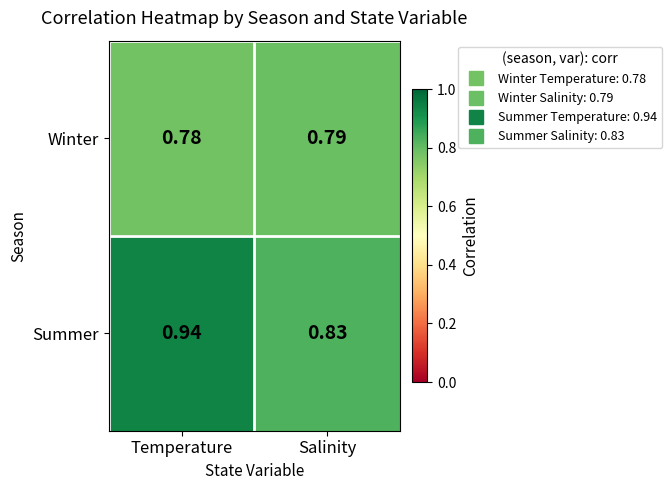

Where is Winter nearest to the value 0?

Temperature